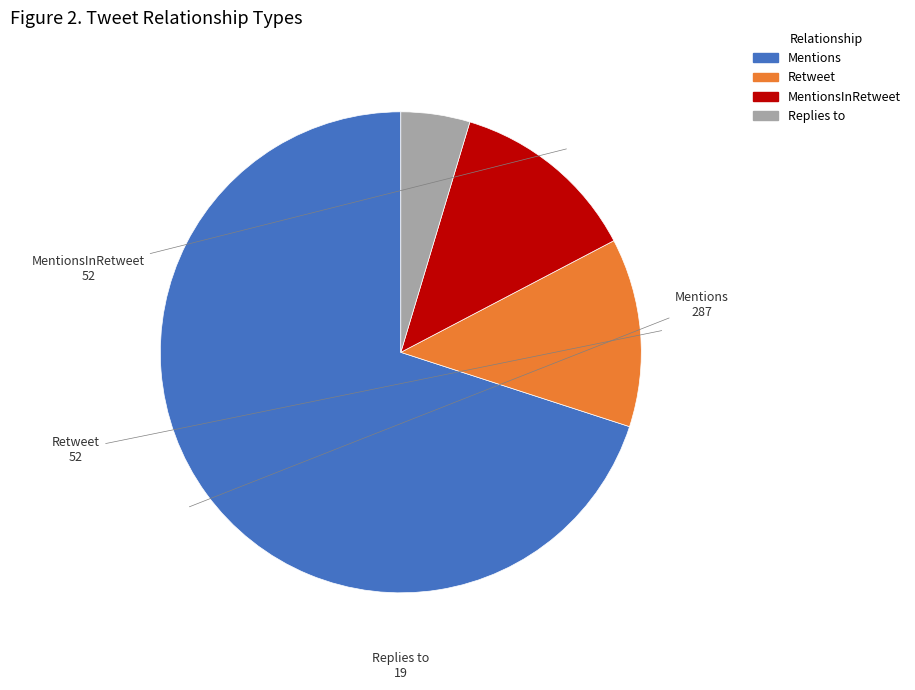

What is the majority slice?

Mentions